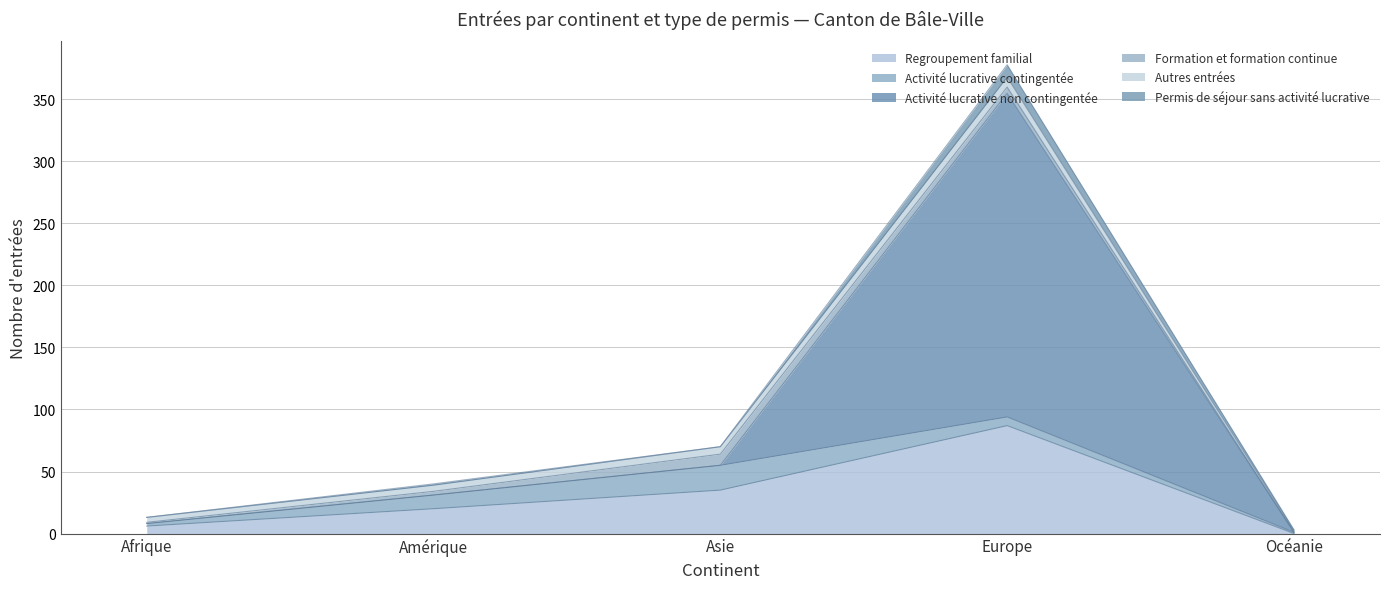

What is the difference between the highest and lowest values at Afrique?

6